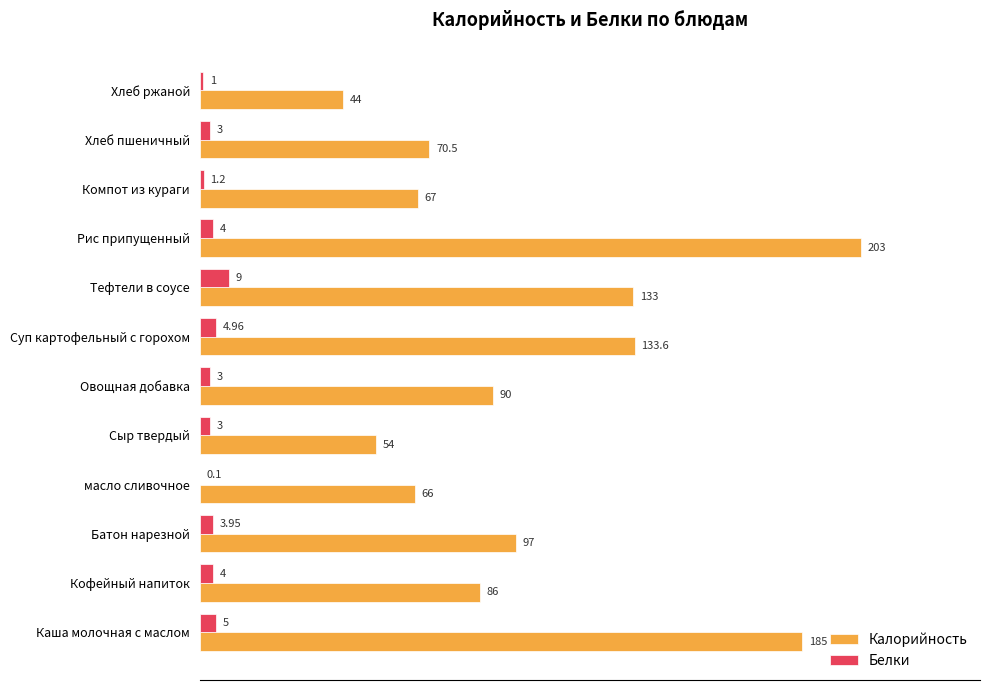

At which category is the sum across all series the highest?

Рис припущенный